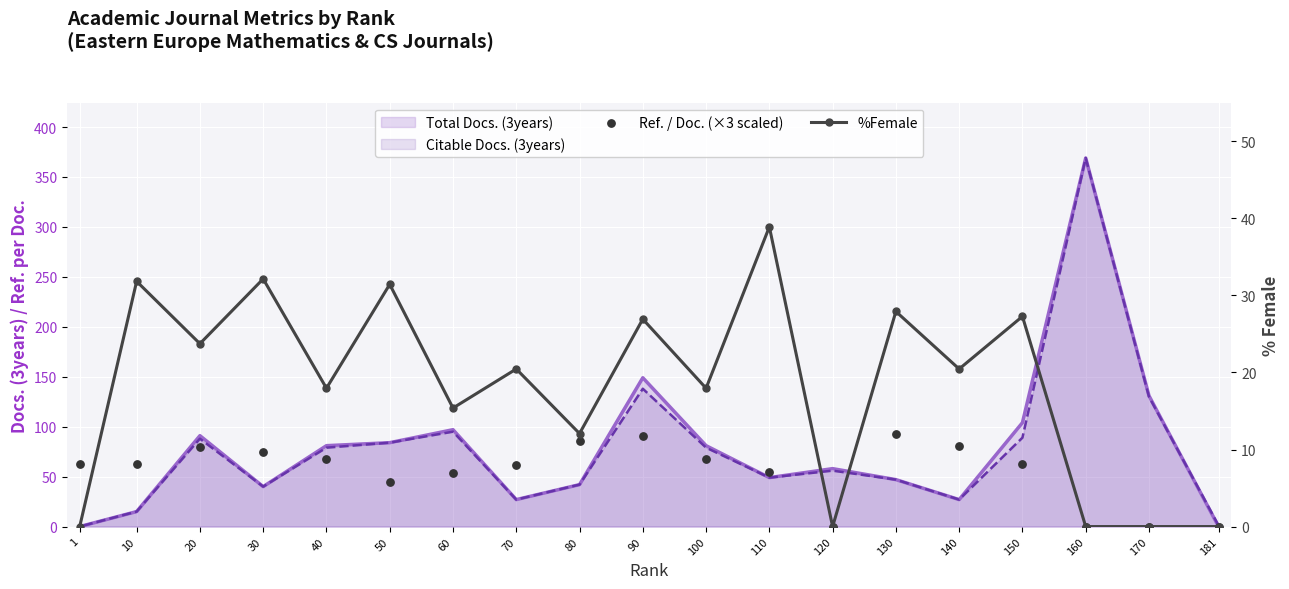

At how many categories does at least one series exceed 67?

8